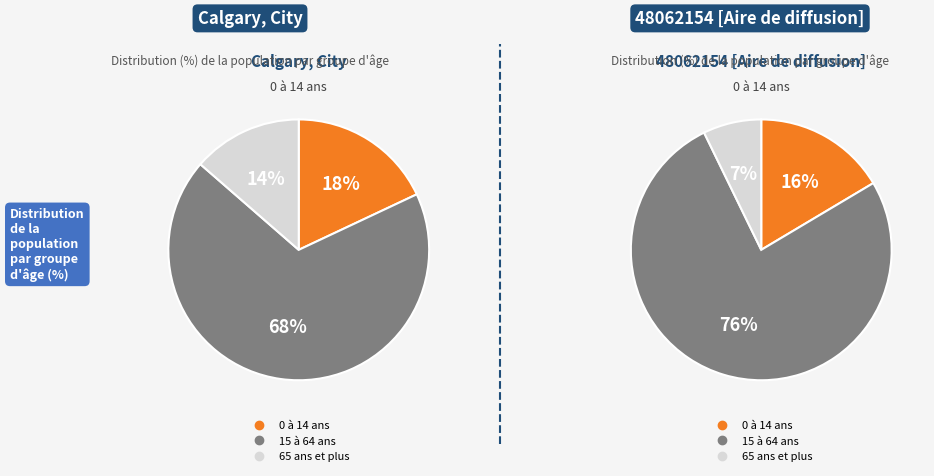

Combined, what portion of the pie is 0 à 14 ans and 65 ans et plus?

31.6%